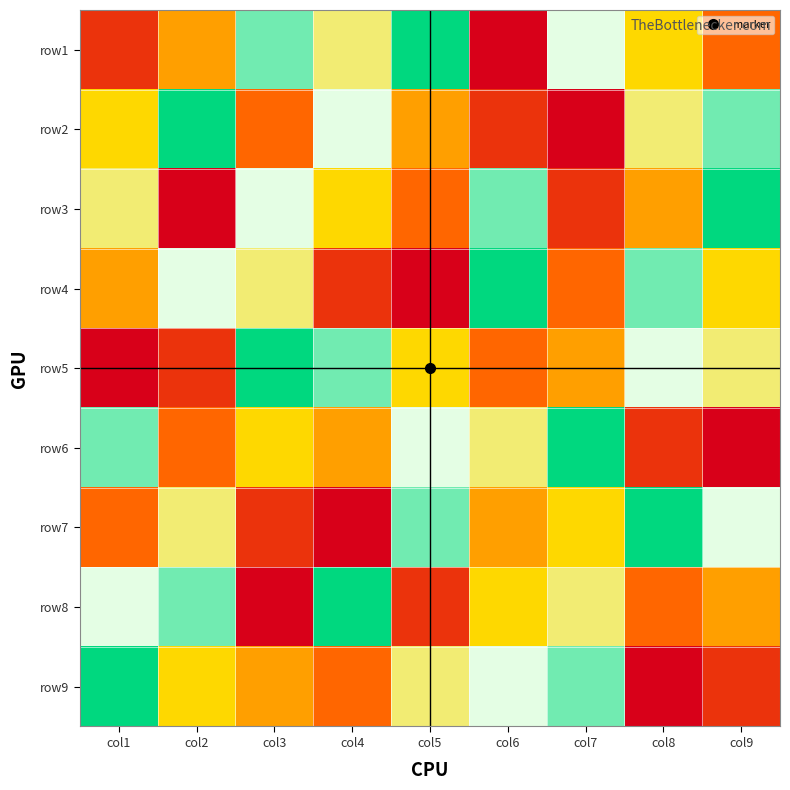

How many series are shown in this chart?

9